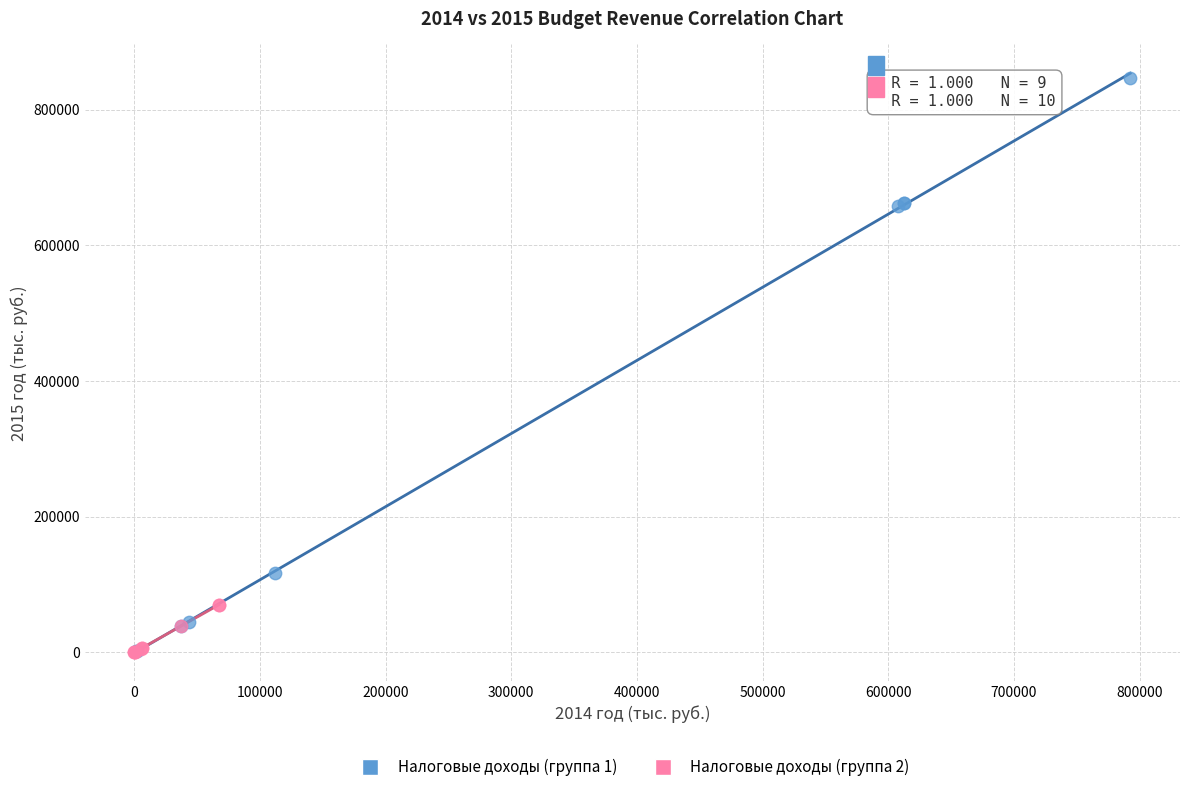

Which series has the largest Y range (max minus min)?

Налоговые доходы (группа 1)